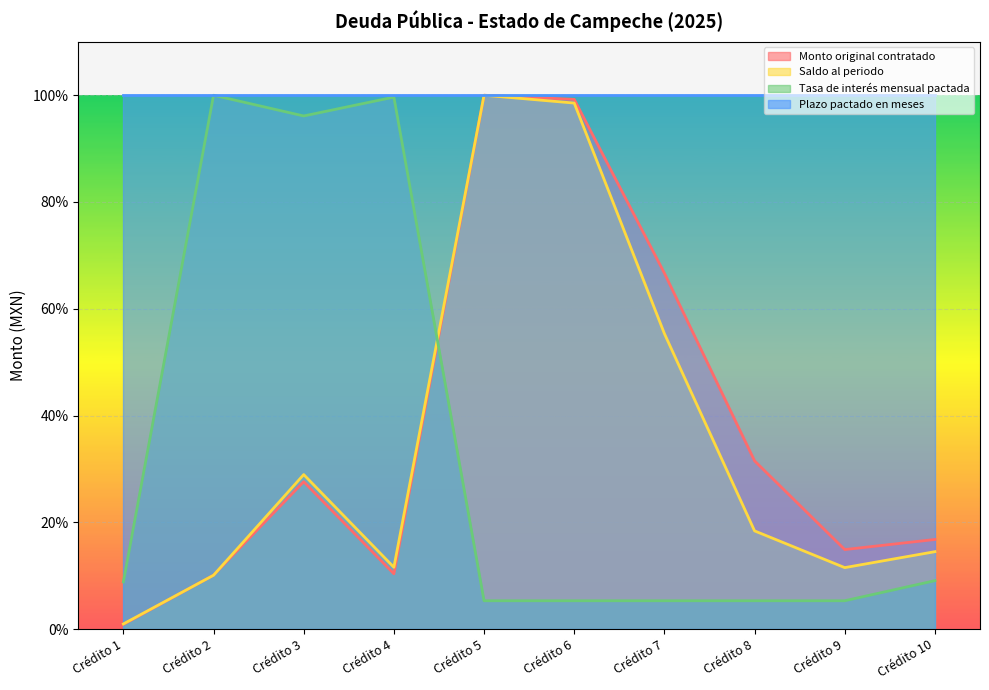

Which category has the lowest value in the Saldo al periodo series?

Crédito 1